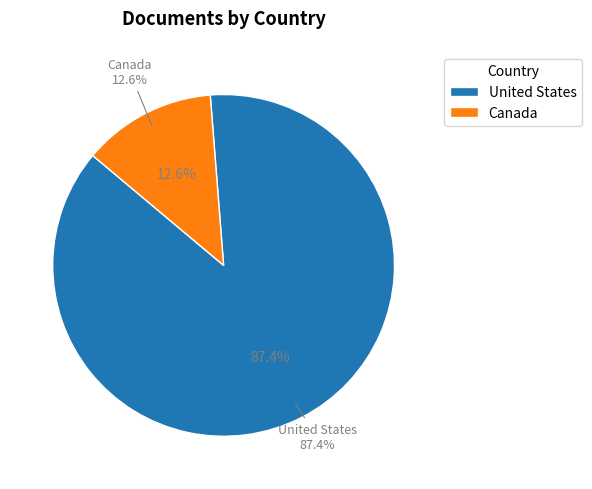

How many segments does this pie chart have?

2